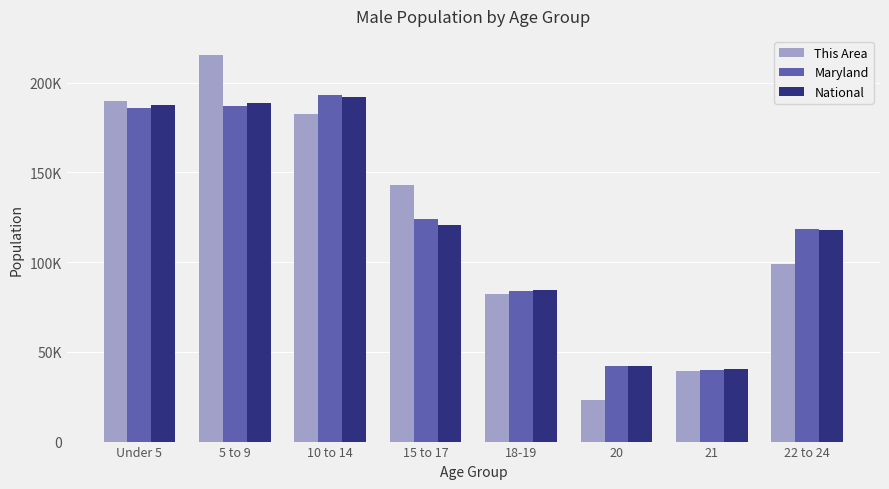

Reading left to right, extract all data points from this chart.

This Area: 189664.9	215361.4	182323.0	143166.4	81984.2	23249.2	39156.6	99115.2
Maryland: 185916.0	186865.0	193068.0	124251.0	83998.0	41974.0	39735.0	118214.0
National: 187501.3	188777.0	192233.3	120941.6	84443.1	41941.6	40394.9	117788.2